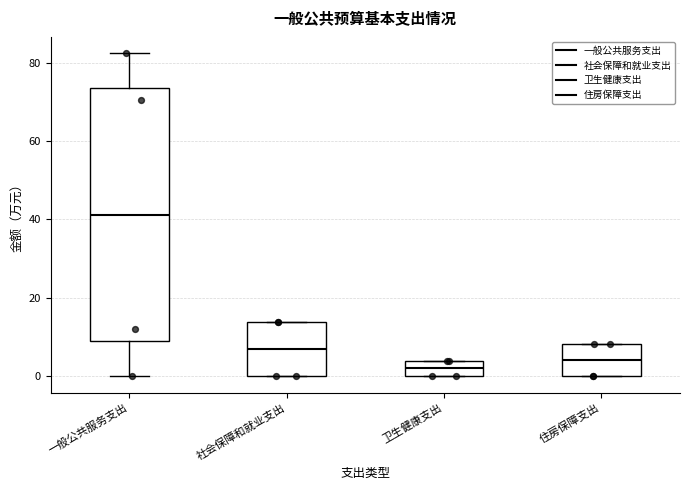

Where is the upper edge of the box for 一般公共服务支出 on the y-axis? The values are not printed on the chart, so give them approximately, as read against the axis.

74